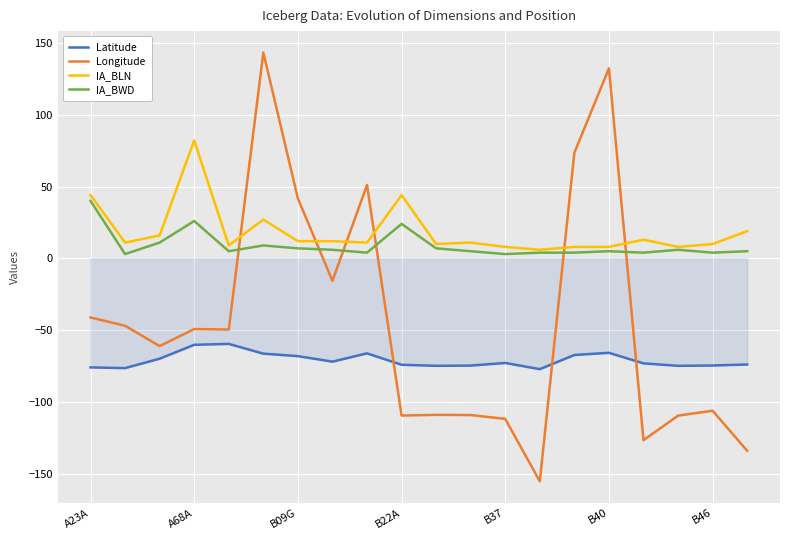

How many intersections are there between Longitude and IA_BWD?

6